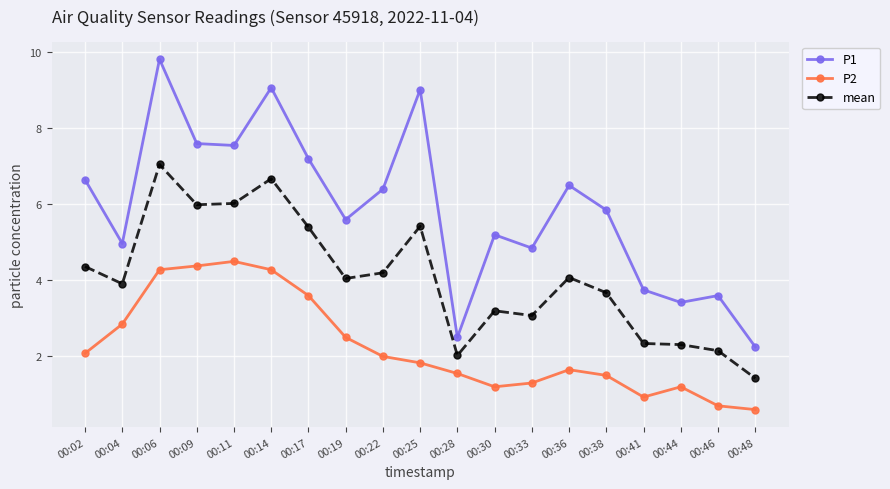

Which series has the largest range (max minus min)?

P1